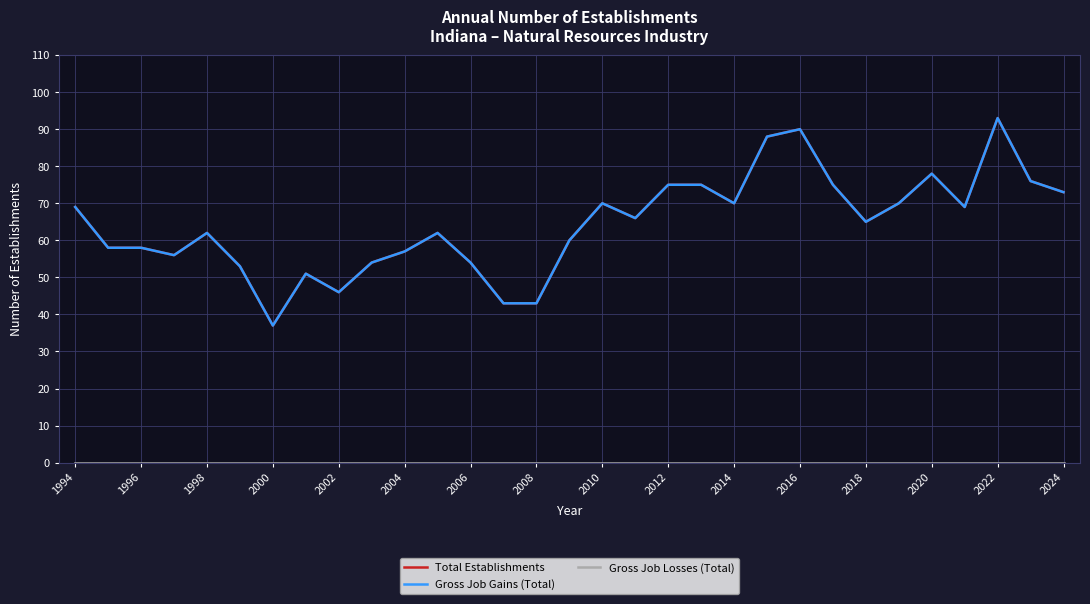

What is the lowest value of the Gross Job Gains (Total) series?

37